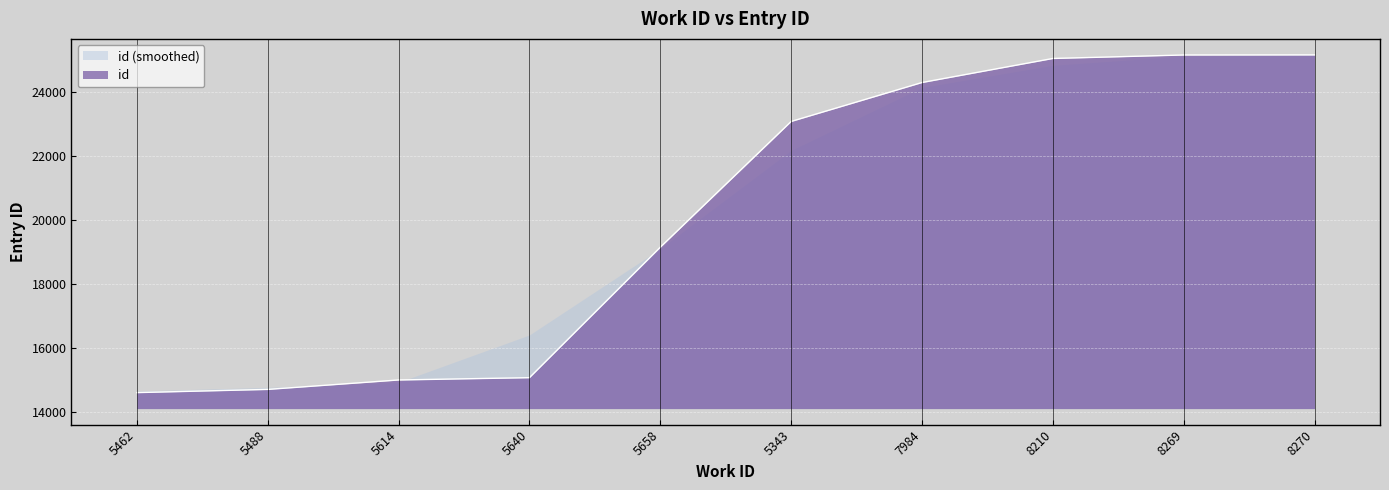

Reading left to right, extract all data points from this chart.

5462=14609	5488=14709	5614=15004	5640=15076	5658=19154	5343=23086	7984=24303	8210=25055	8269=25164	8270=25167